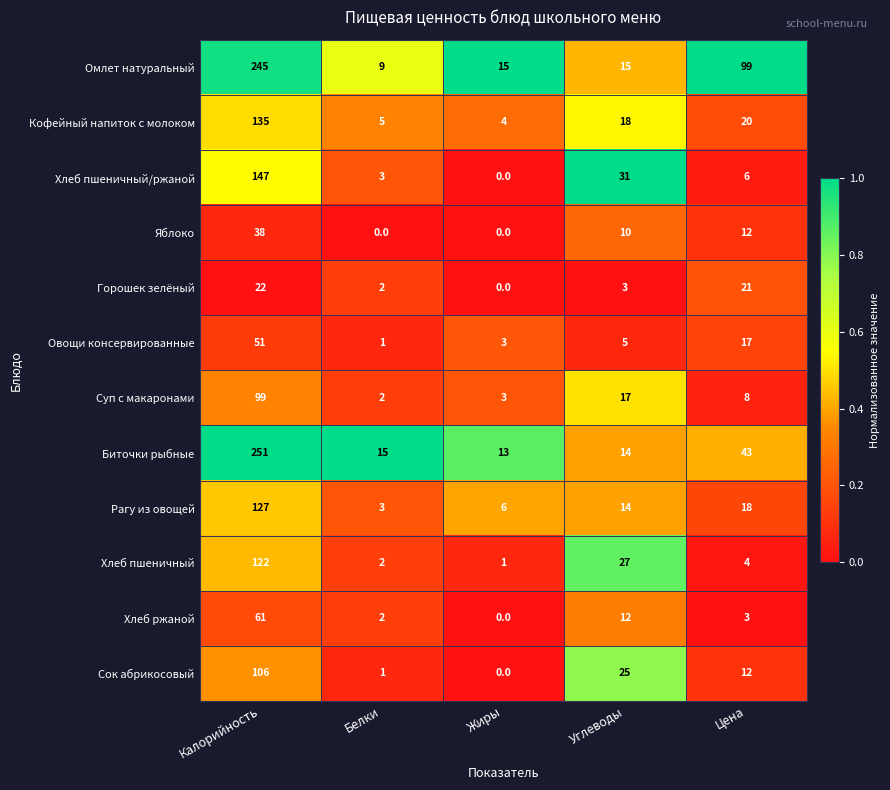

How many data points does each series have?

5